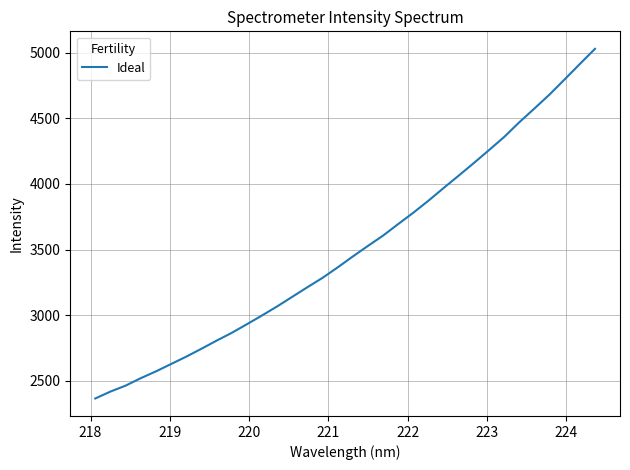

What is the difference between the maximum and minimum values?

2663.2